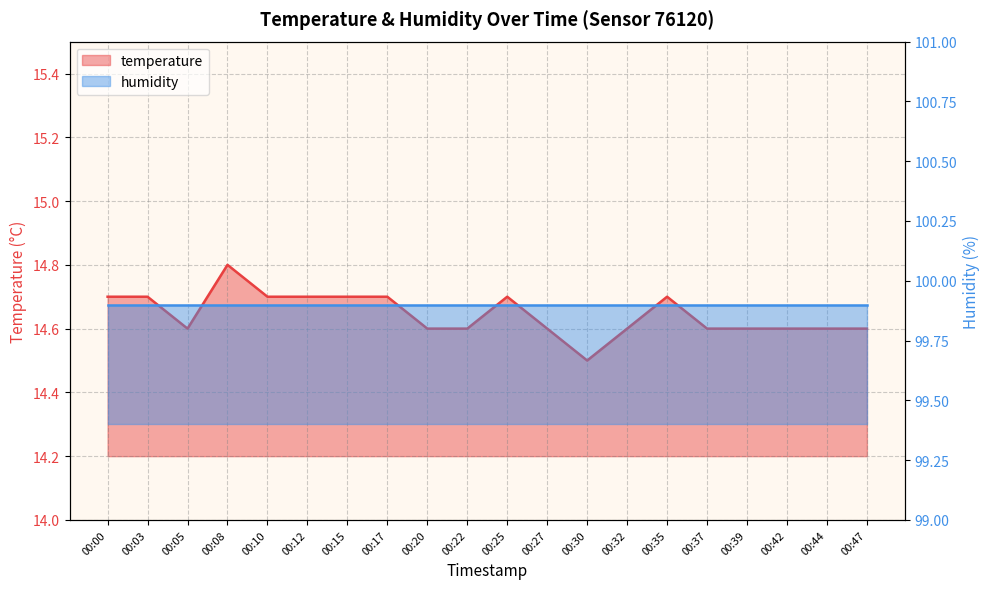

Rank the categories by value from highest to lowest.

00:08, 00:00, 00:03, 00:10, 00:12, 00:15, 00:17, 00:25, 00:35, 00:05, 00:20, 00:22, 00:27, 00:32, 00:37, 00:39, 00:42, 00:44, 00:47, 00:30